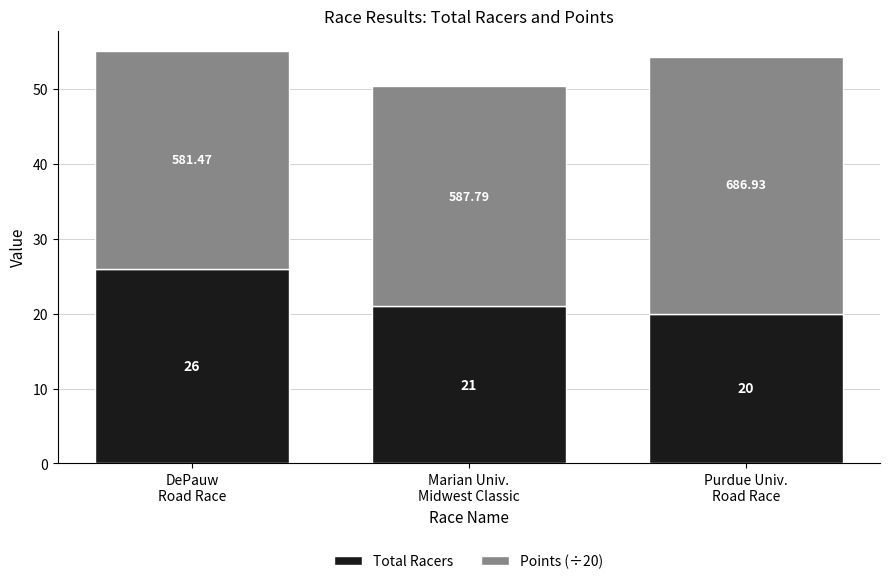

At which label is Total Racers closest to 23?

Marian Univ.
Midwest Classic